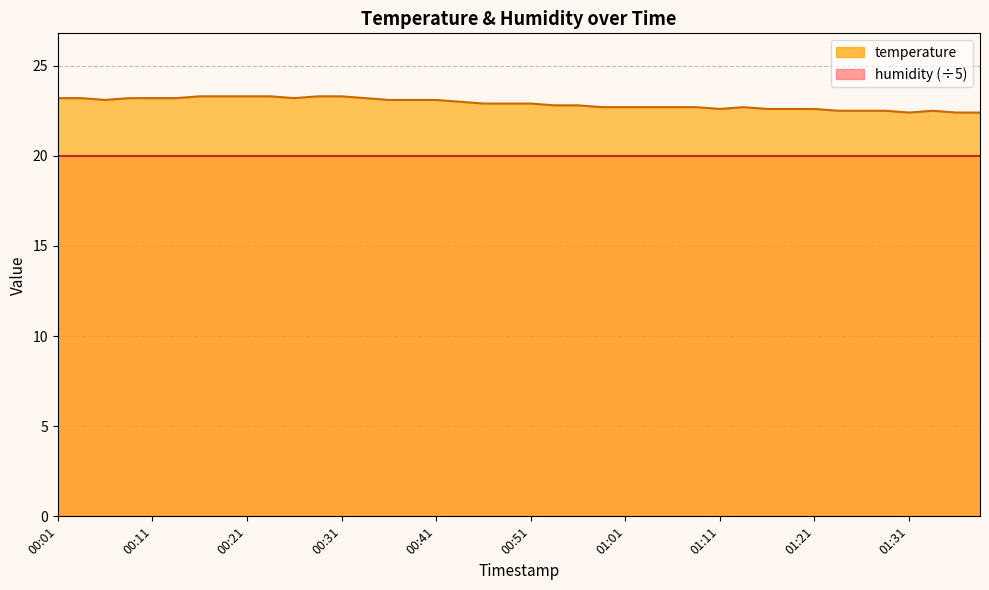

Reading left to right, extract all data points from this chart.

00:01=23.2	00:04=23.2	00:06=23.1	00:09=23.2	00:11=23.2	00:13=23.2	00:16=23.3	00:18=23.3	00:21=23.3	00:23=23.3	00:26=23.2	00:28=23.3	00:31=23.3	00:33=23.2	00:36=23.1	00:38=23.1	00:41=23.1	00:43=23.0	00:46=22.9	00:48=22.9	00:51=22.9	00:53=22.8	00:56=22.8	00:58=22.7	01:01=22.7	01:03=22.7	01:06=22.7	01:08=22.7	01:11=22.6	01:13=22.7	01:16=22.6	01:18=22.6	01:21=22.6	01:23=22.5	01:26=22.5	01:28=22.5	01:31=22.4	01:33=22.5	01:36=22.4	01:38=22.4